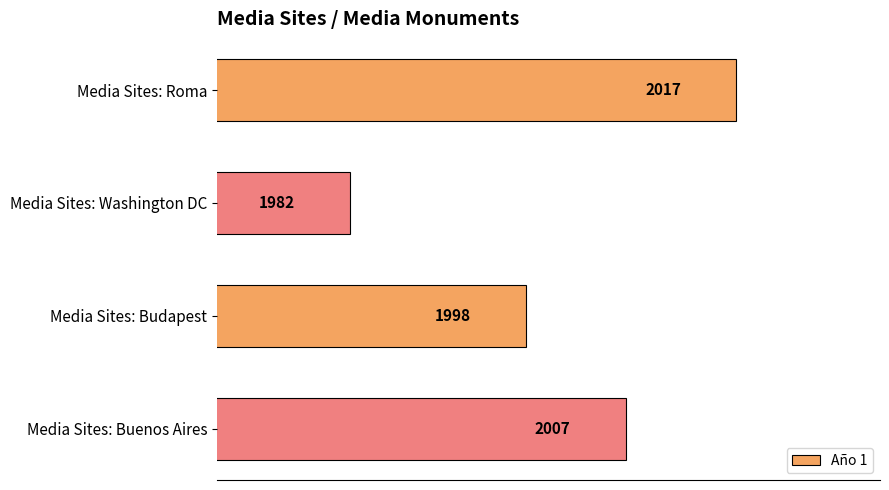

Reading top to bottom, extract all data points from this chart.

2017	1982	1998	2007